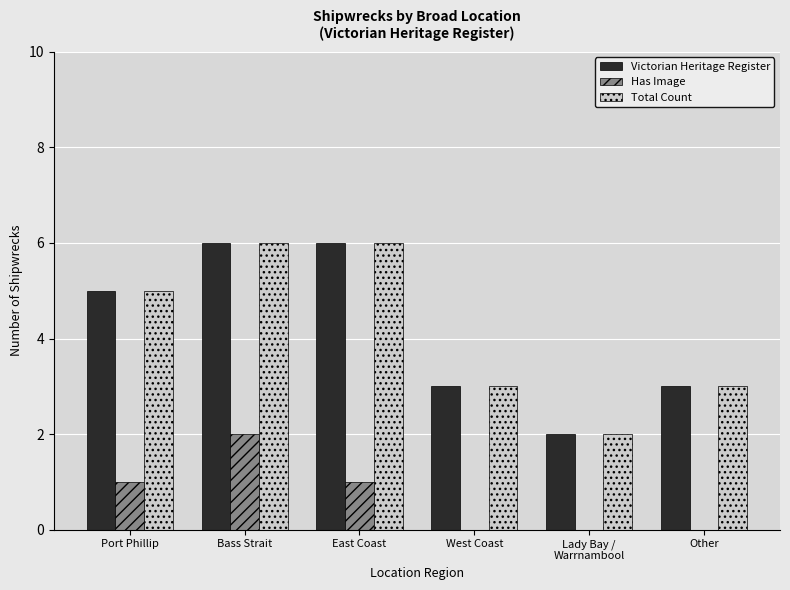

What is the approximate value of Total Count at Other?

3